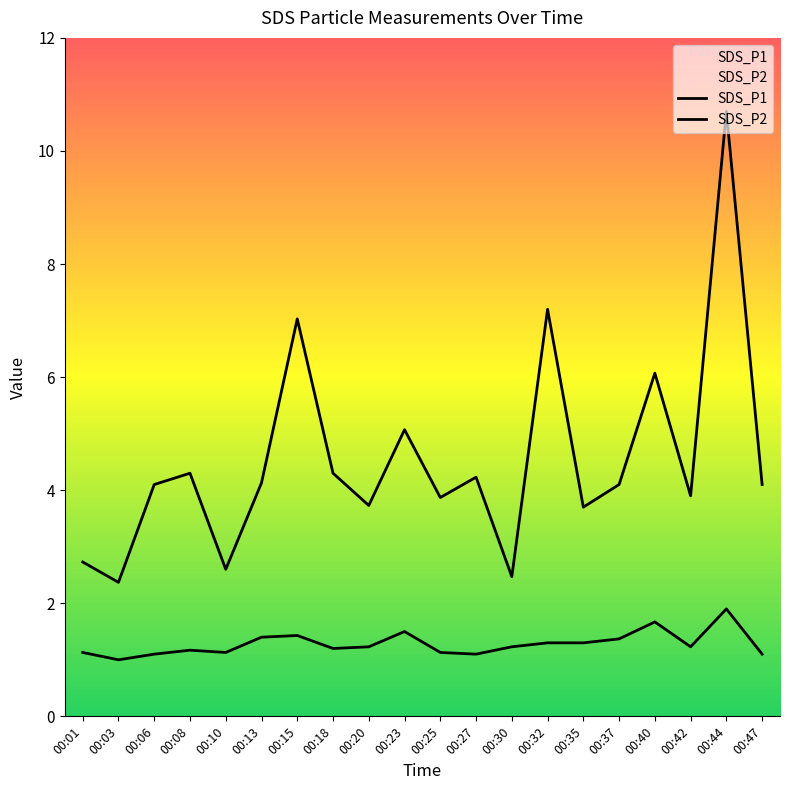

What is the difference between the highest and lowest values at 00:42?

2.7